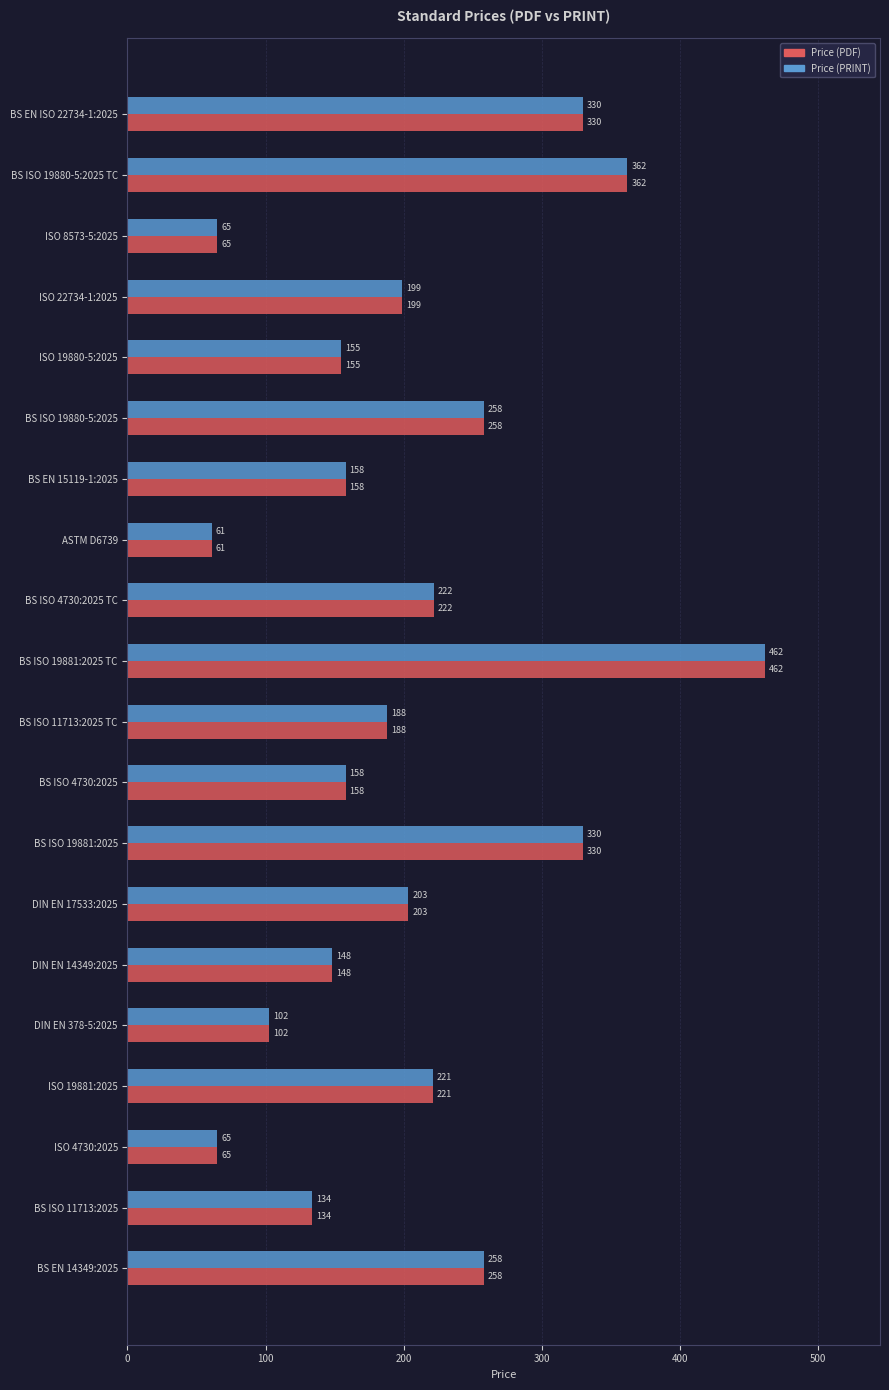

Read the Price (PRINT) value at ASTM D6739.

61.0